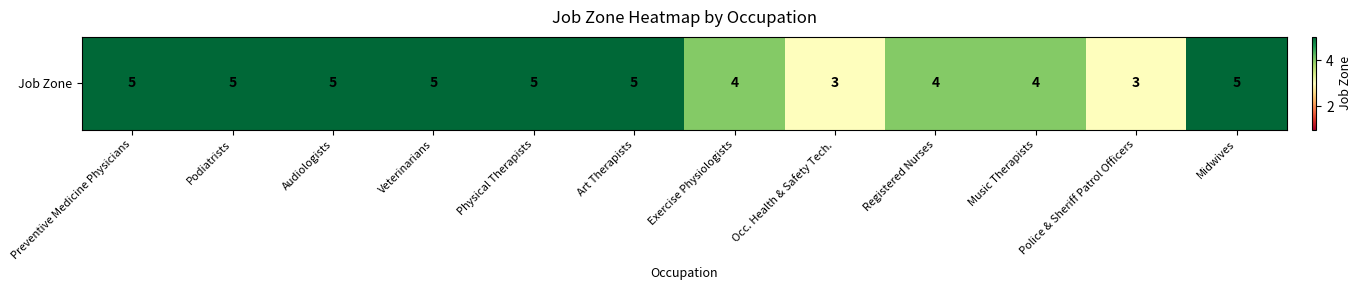

How many distinct data groups are displayed?

1